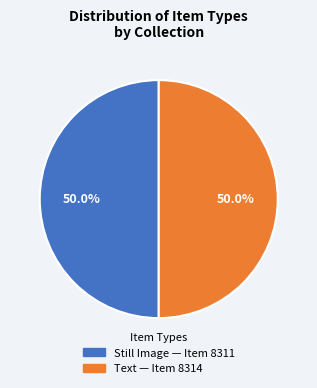

What portion of the pie excludes Still Image?

50.0%